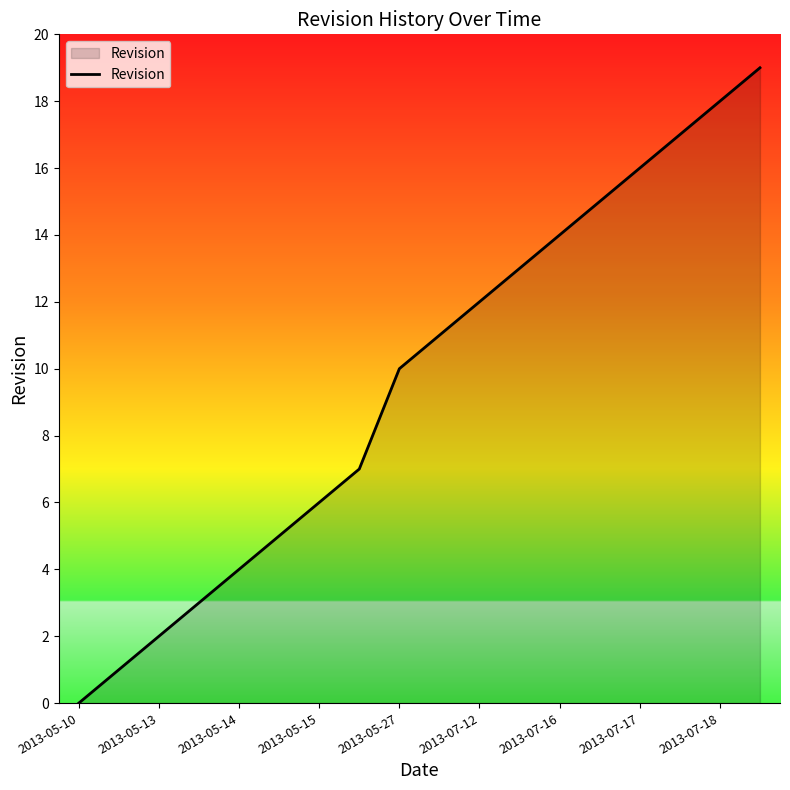

What is the greatest value displayed?

19